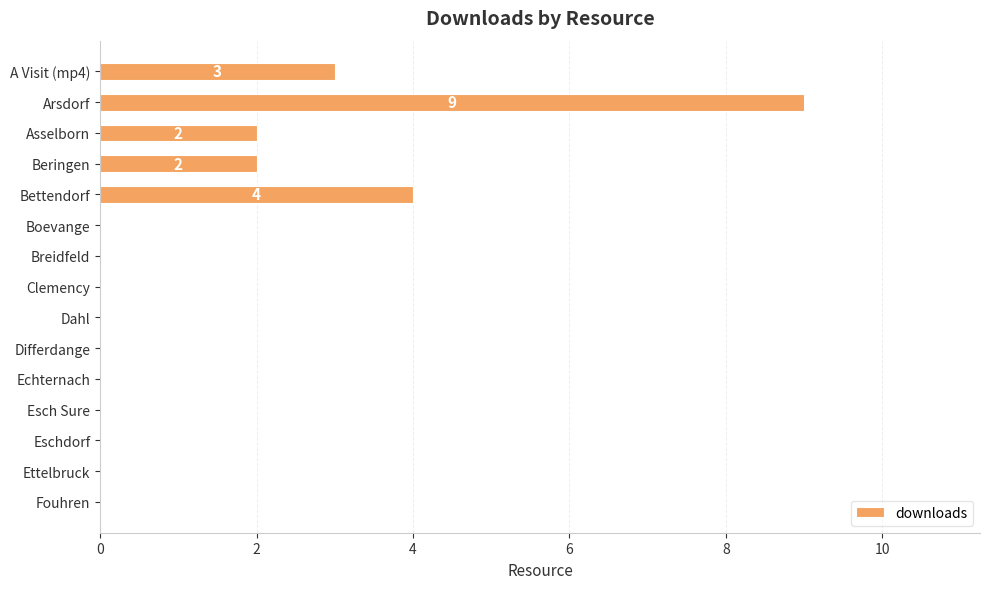

True or false: the data shows 0 at Fouhren.

True